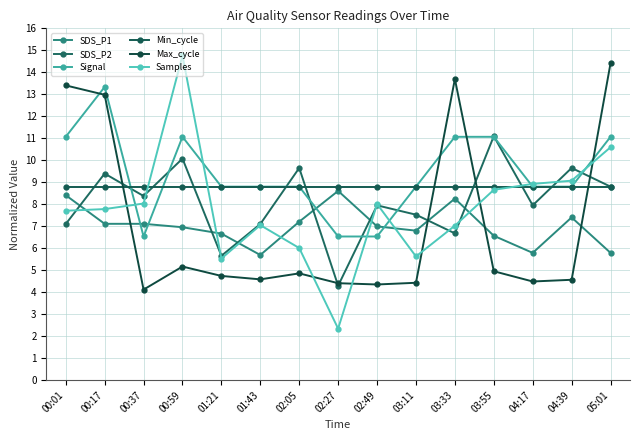

At which label does Samples reach its minimum?

02:27